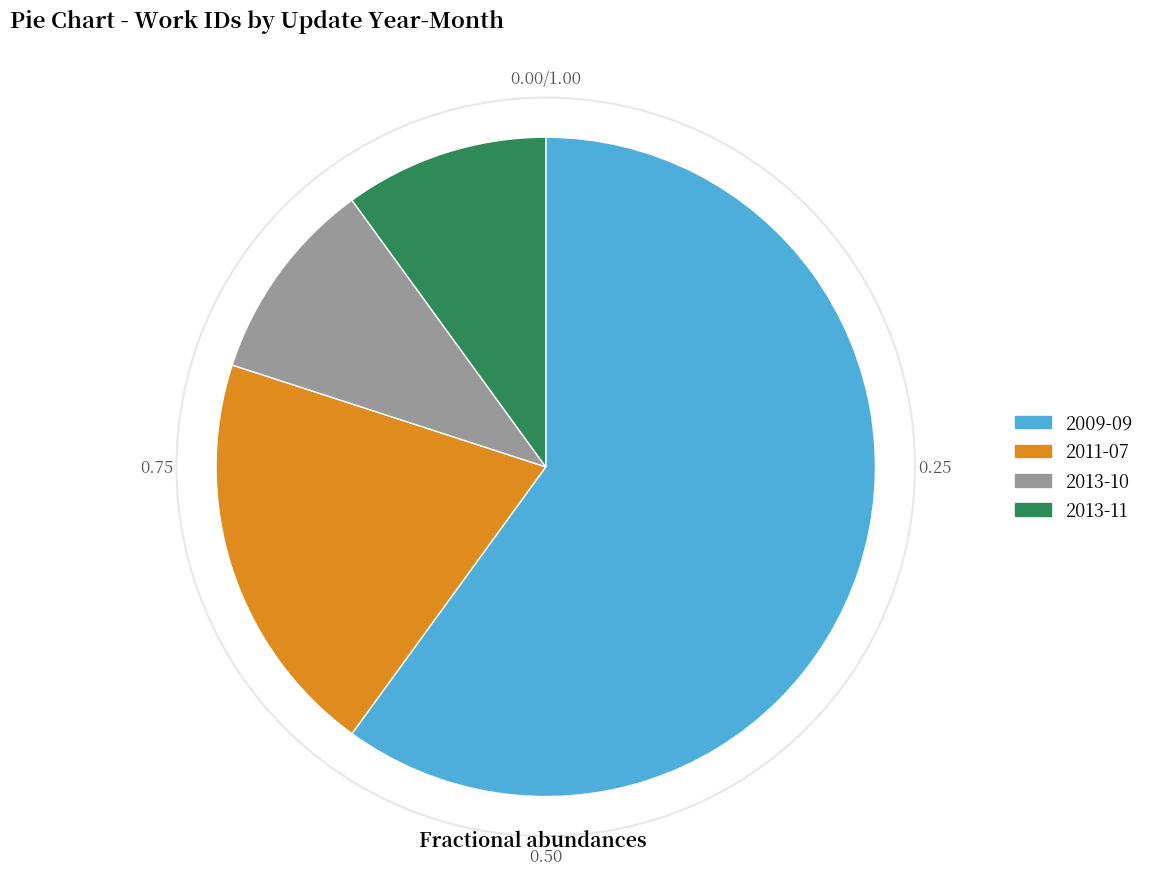

How many segments does this pie chart have?

4